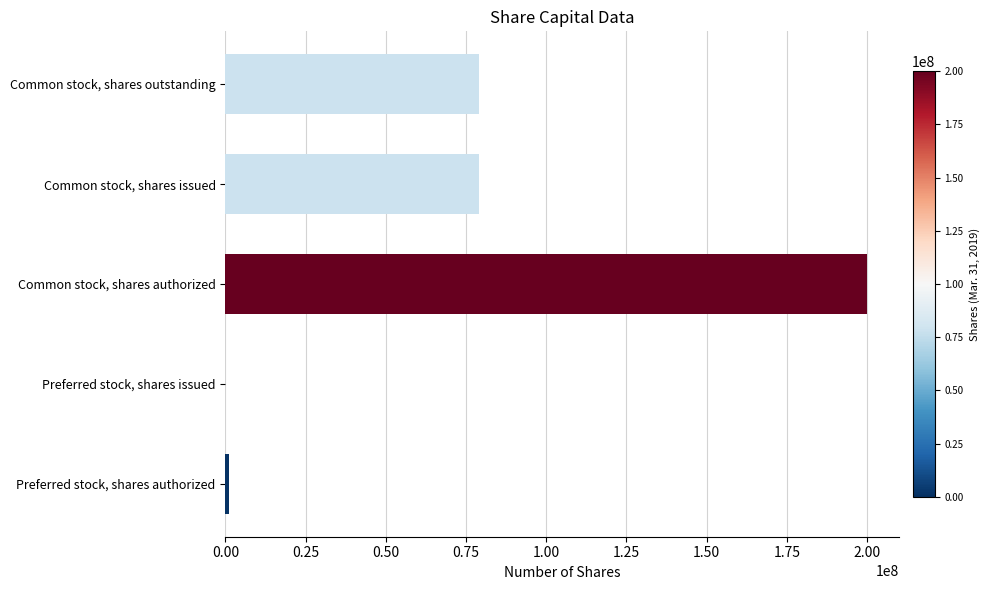

What is the change in value from Preferred stock, shares issued to Common stock, shares authorized?

+200000000